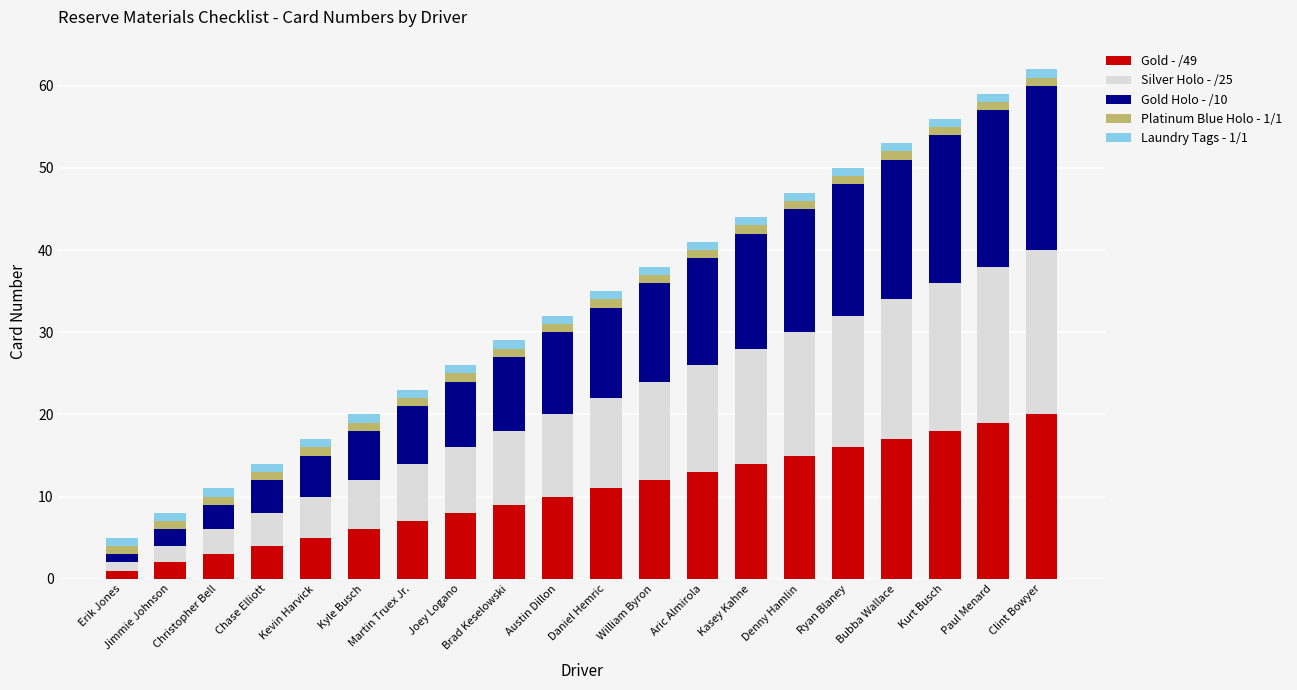

What is the difference between the maximum and minimum values in the Gold - /49 series?

19